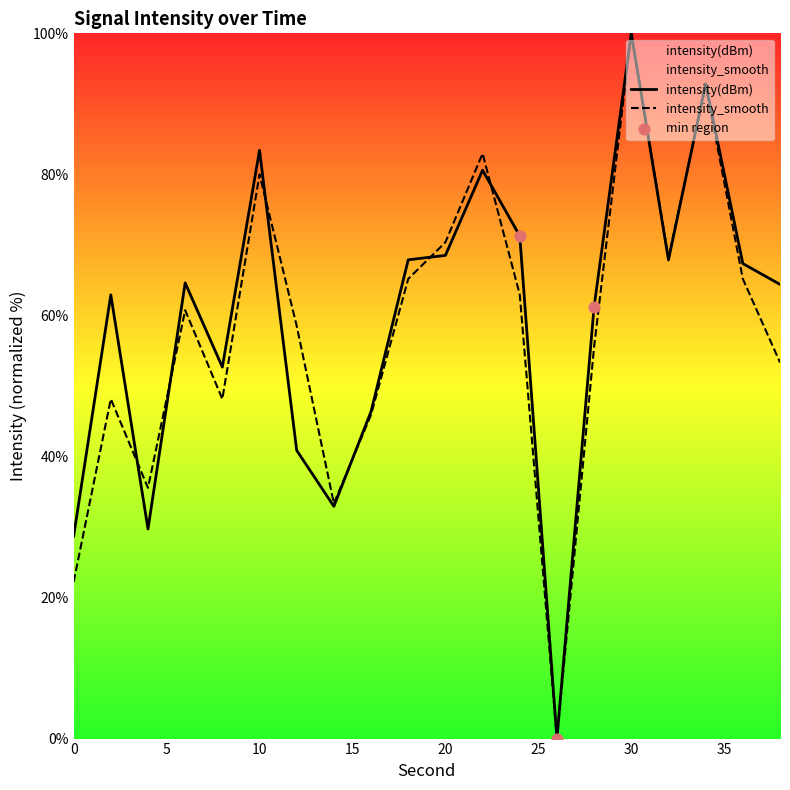

At how many categories does at least one series exceed 96?

1